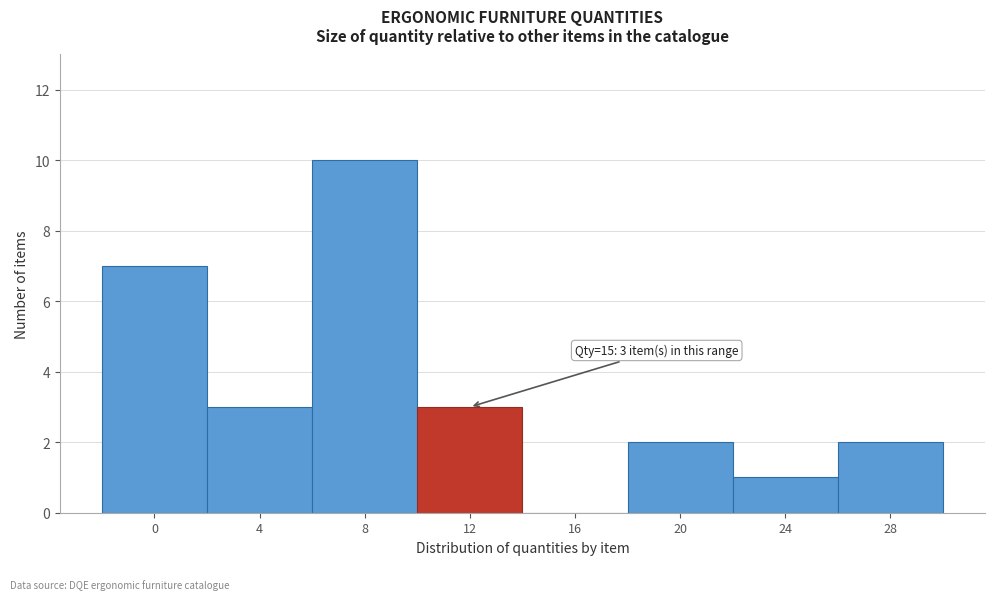

Reading left to right, list all the values displayed in this chart.

0=7	4=3	8=10	12=3	16=0	20=2	24=1	28=2